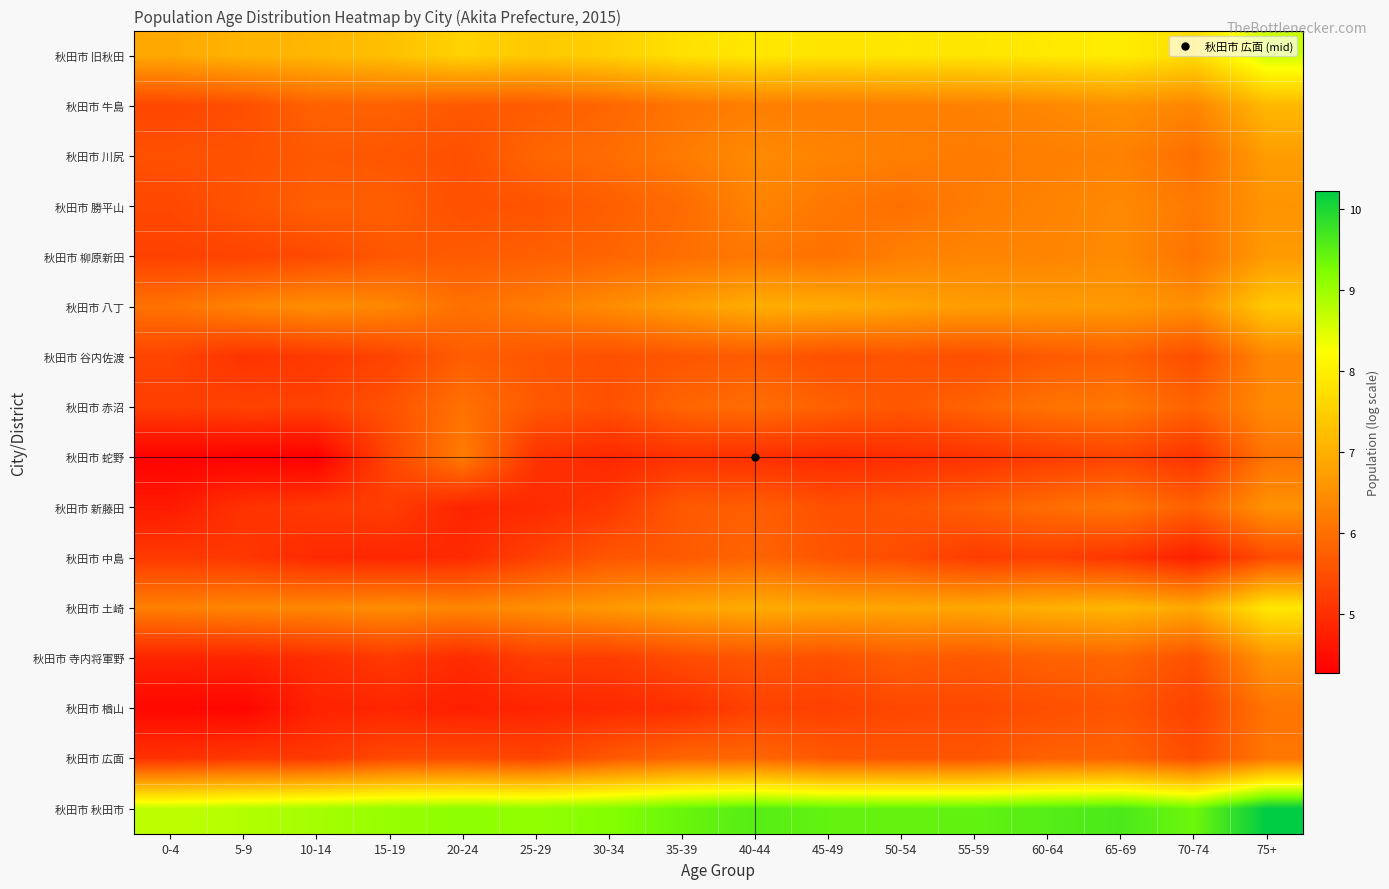

Rank the series at 0-4 from highest to lowest value.

秋田市 秋田市, 秋田市 旧秋田, 秋田市 土崎, 秋田市 八丁, 秋田市 川尻, 秋田市 勝平山, 秋田市 牛島, 秋田市 谷内佐渡, 秋田市 柳原新田, 秋田市 赤沼, 秋田市 中島, 秋田市 広面, 秋田市 寺内将軍野, 秋田市 新藤田, 秋田市 楢山, 秋田市 蛇野